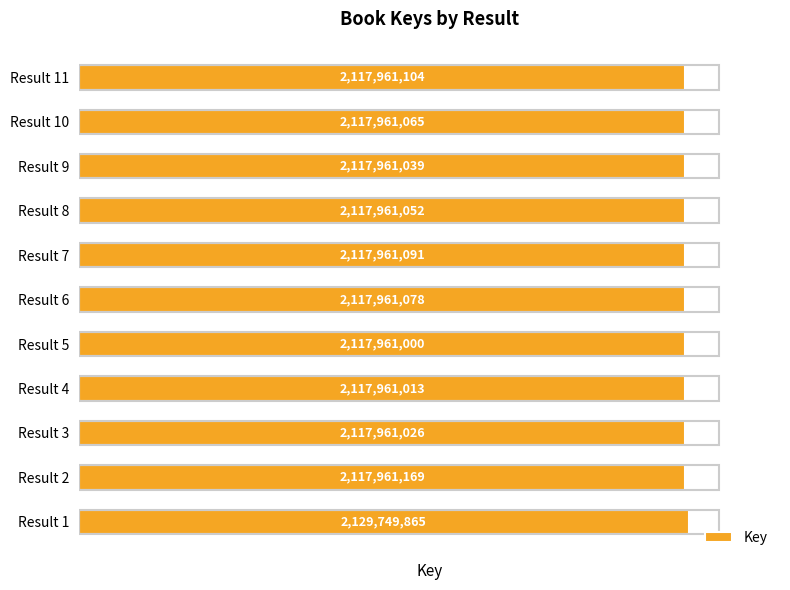

What is the minimum value shown in the chart?

2117961000